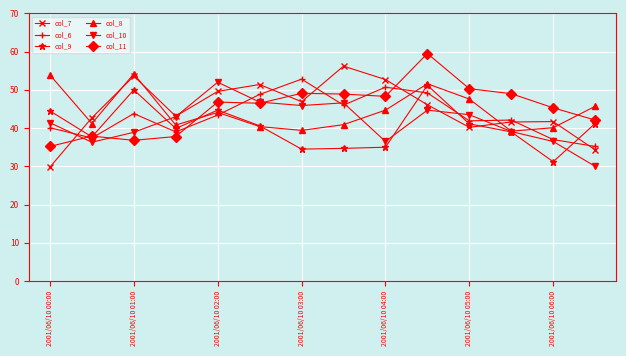

What is the maximum value shown in the chart?

59.5